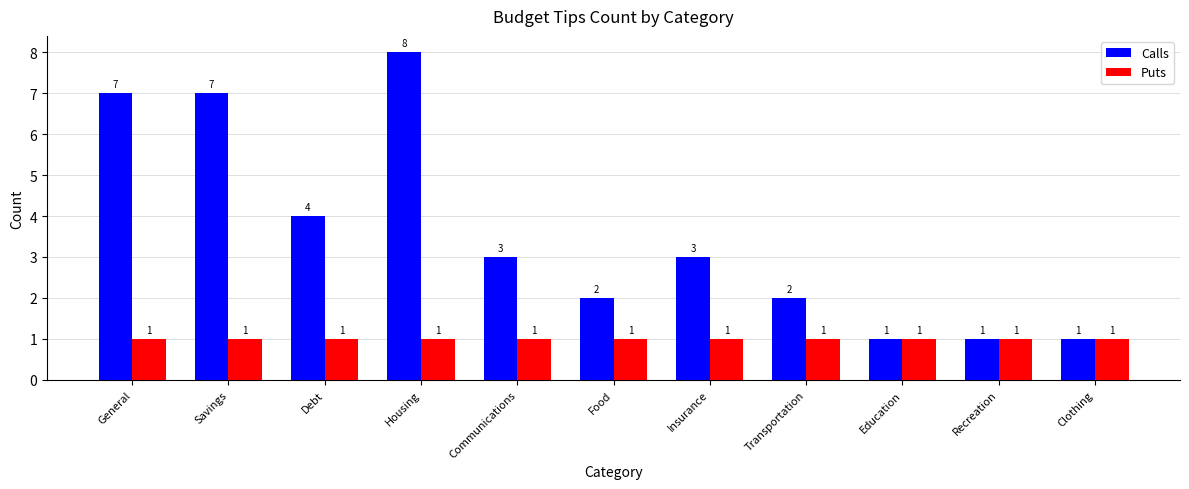

Which label corresponds to the largest value in the chart?

Housing